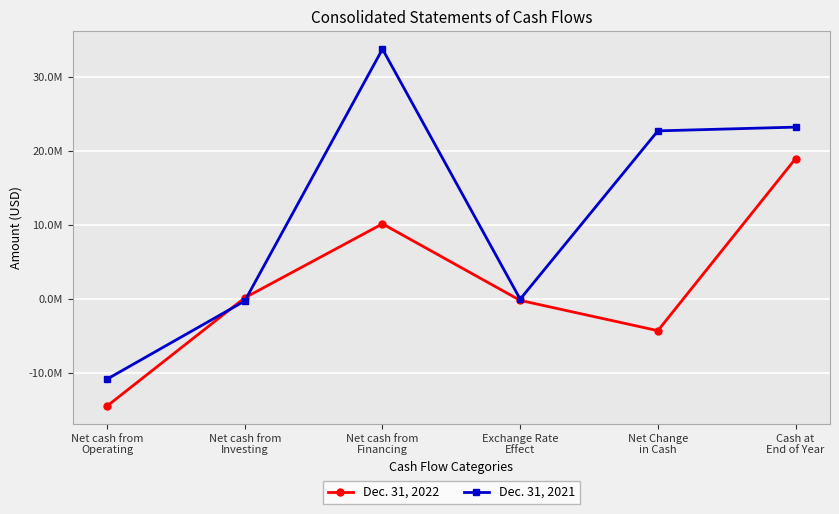

What are all the series names shown in the legend?

Dec. 31, 2022, Dec. 31, 2021